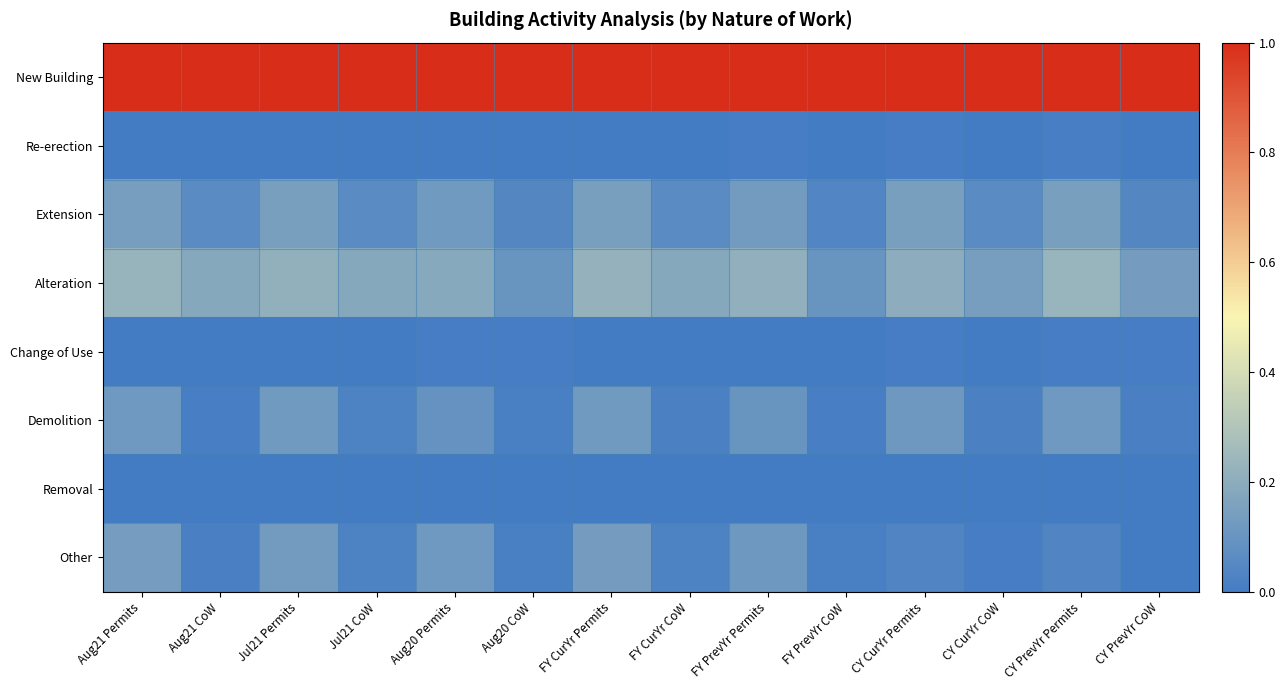

Rank the series by their maximum value, from highest to lowest.

New Building, Alteration, Extension, Other, Demolition, Re-erection, Change of Use, Removal